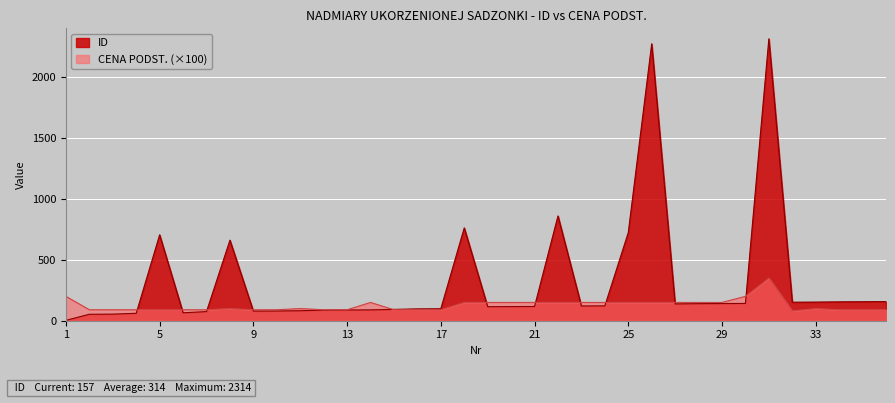

How many intersections are there between CENA PODST. and ID?

11